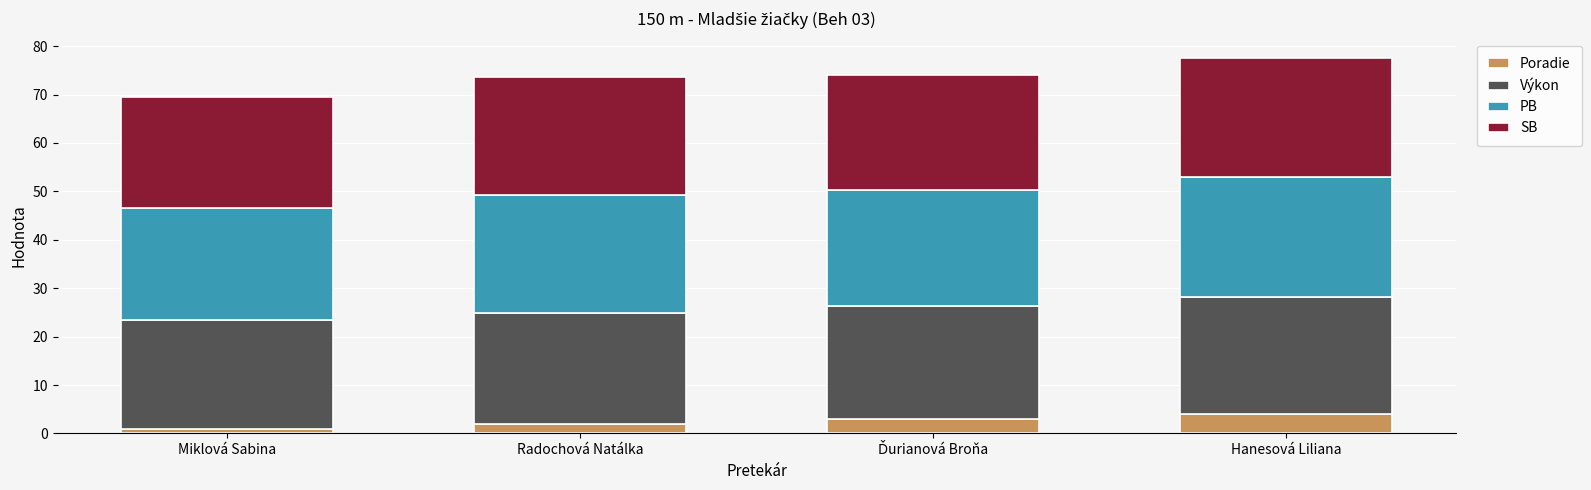

Reading right to left, transcribe the values for Poradie.

4.0	3.0	2.0	1.0